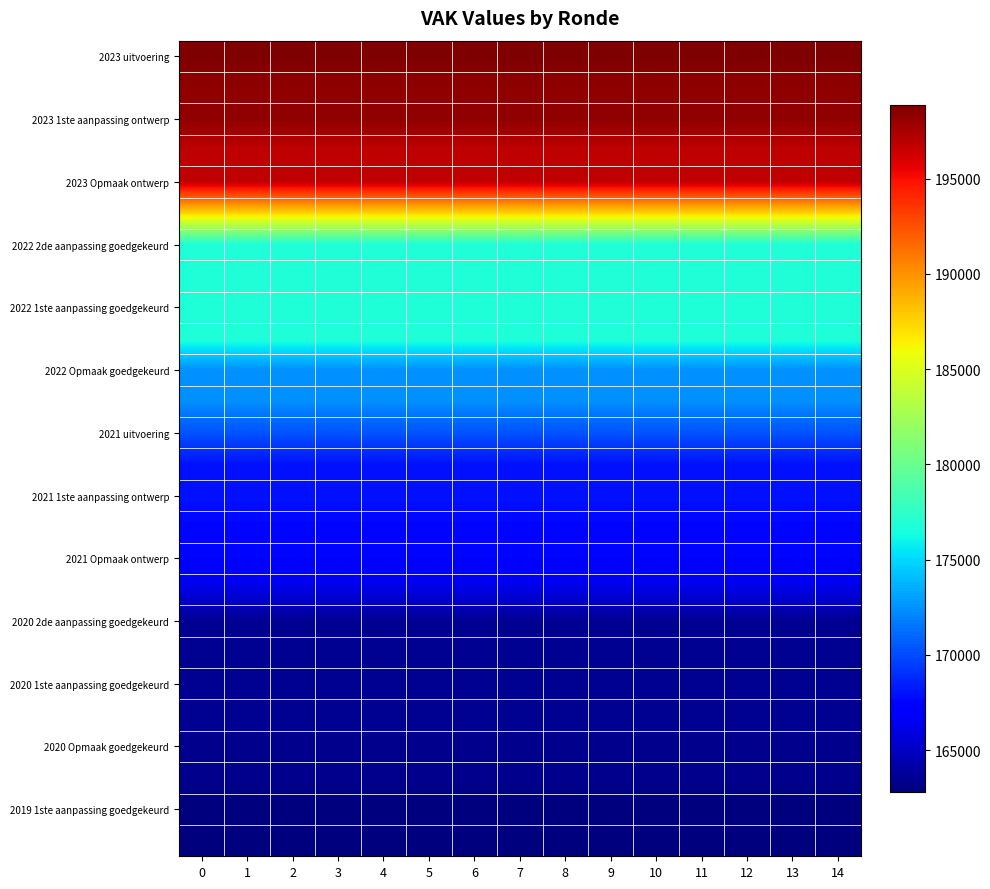

What is the difference between the highest and lowest values at 13?

36021